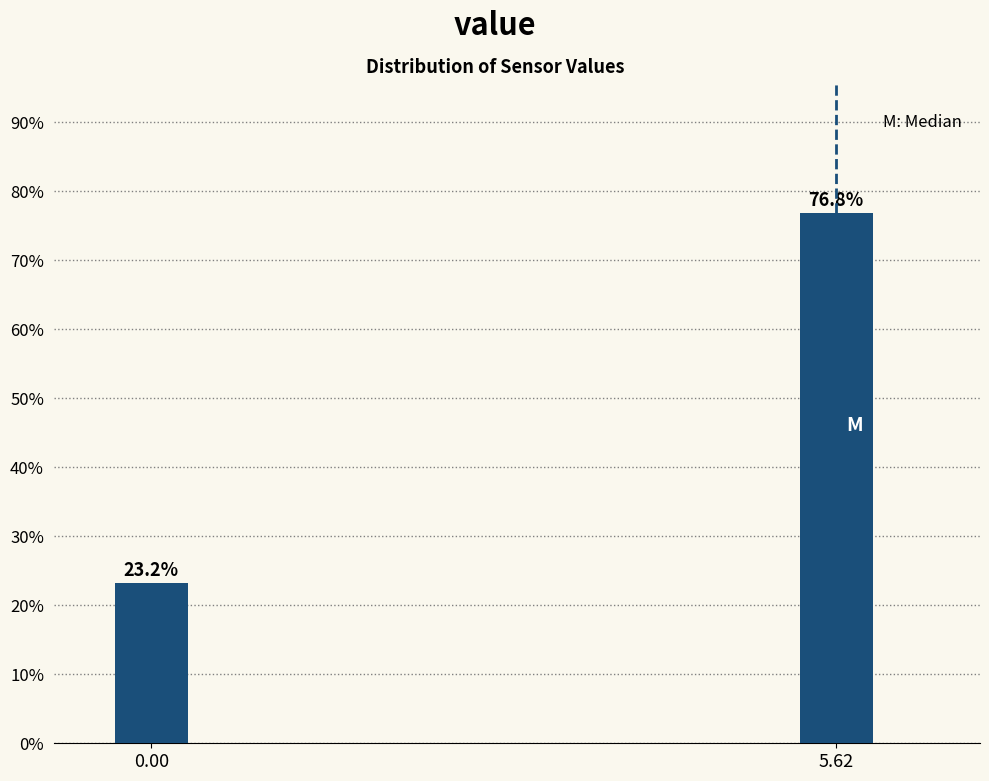

Does the chart contain any negative values?

No